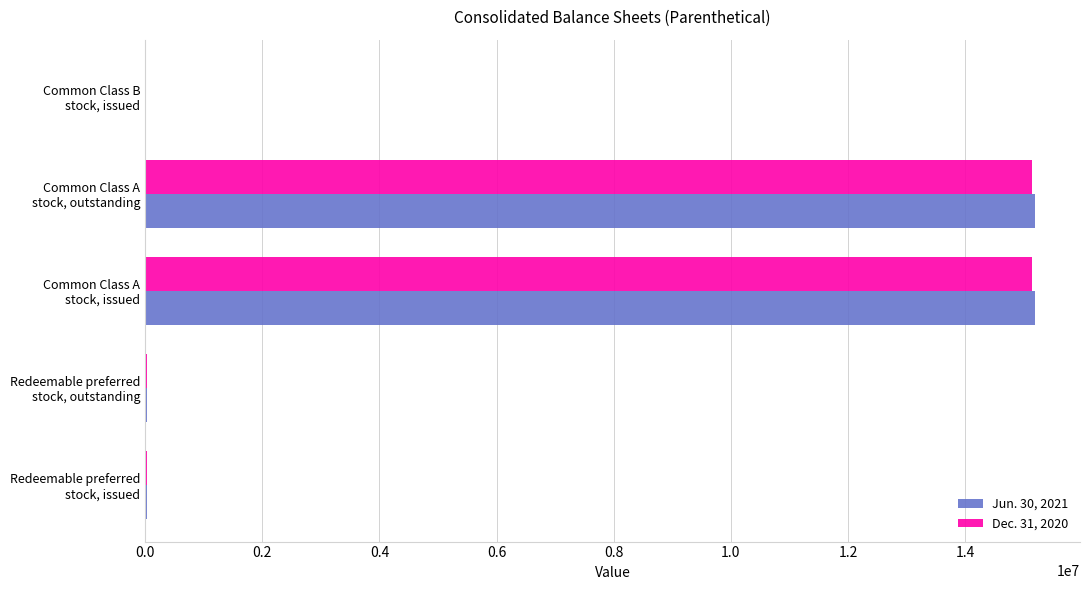

What are all the series names shown in the legend?

Jun. 30, 2021, Dec. 31, 2020